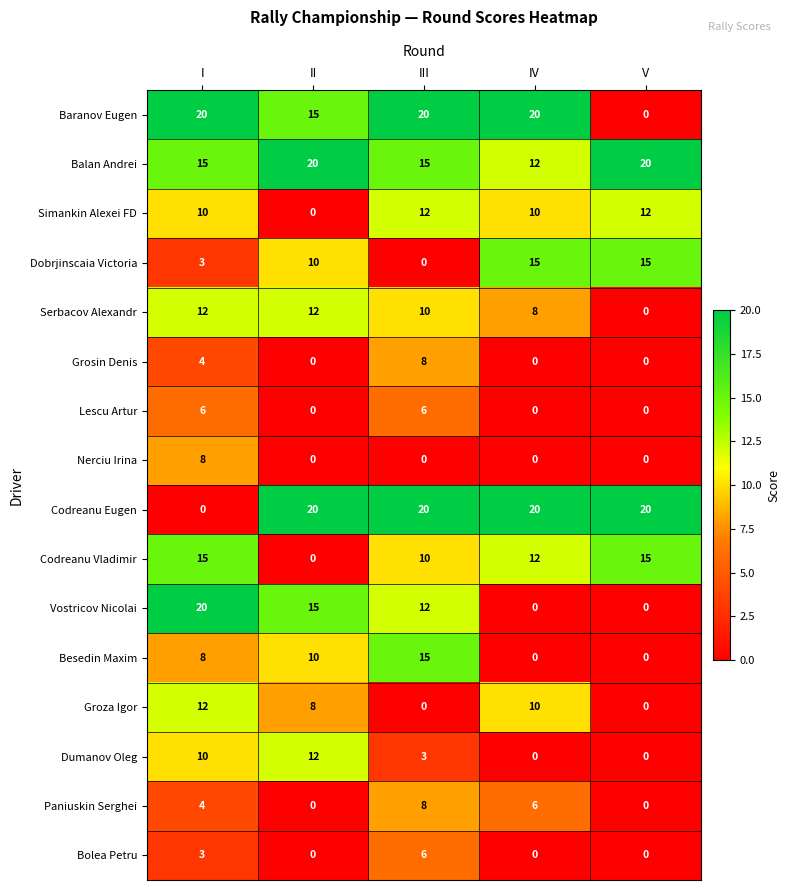

Count the Paniuskin Serghei values in the range 0 to 6.

4